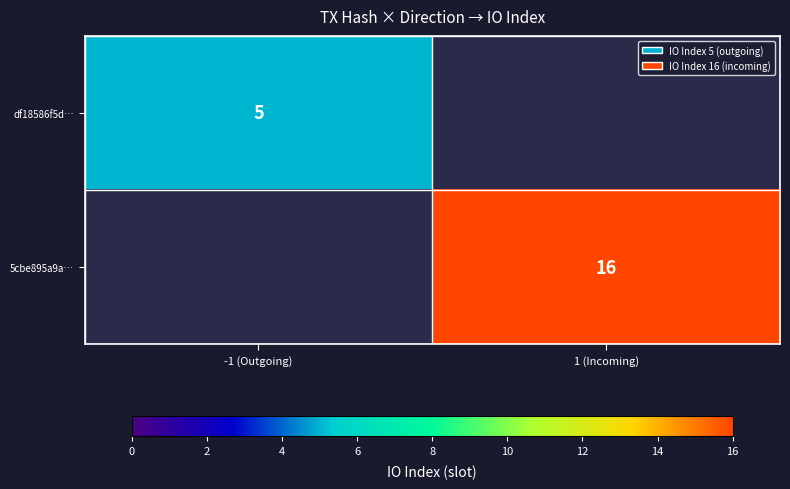

The df18586f5d… series shows 5 at -1 (Outgoing). True or false?

True